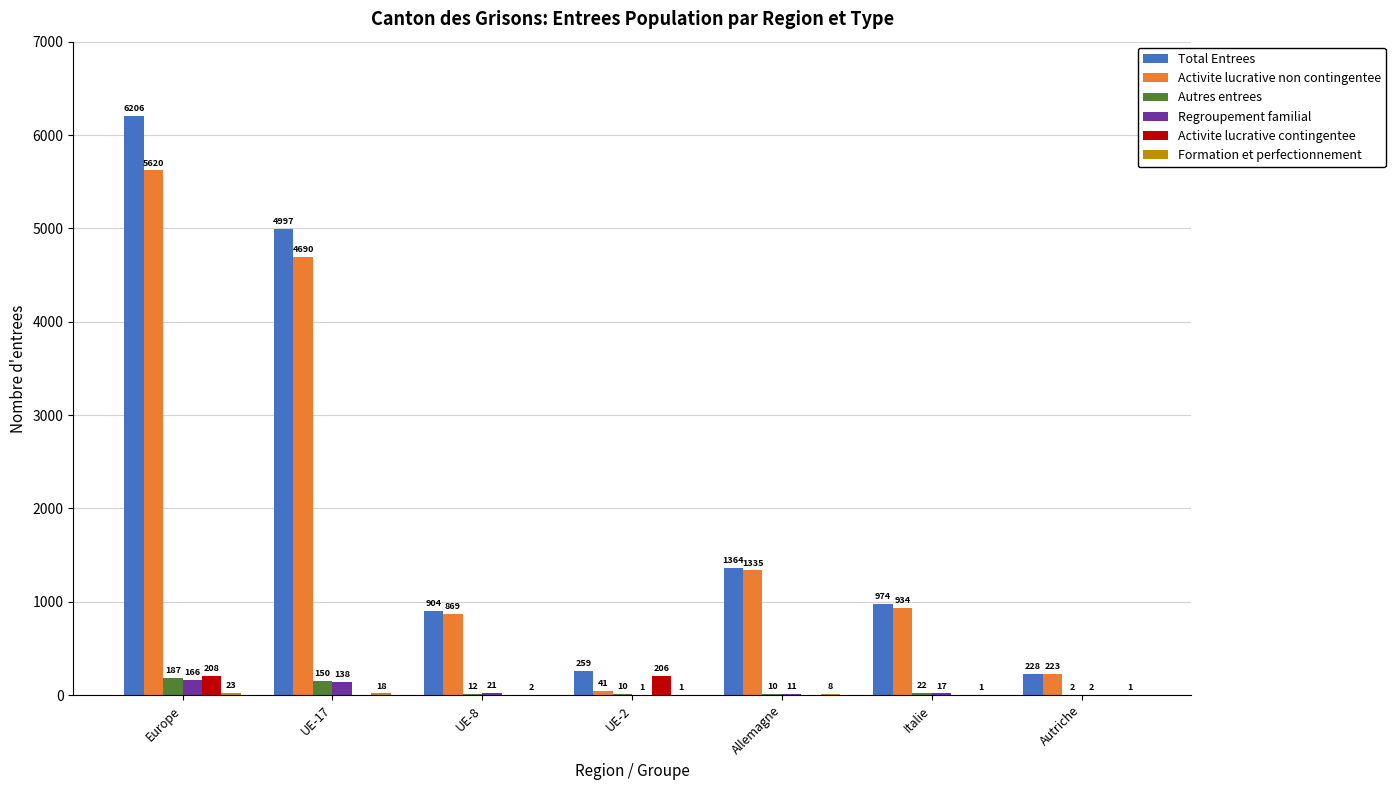

What is the sum of all Activite lucrative non contingentee values?

13712